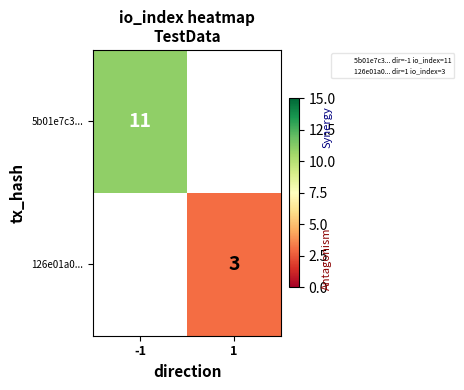

List the labels in order of 126e01a0... value, largest first.

-1, 1